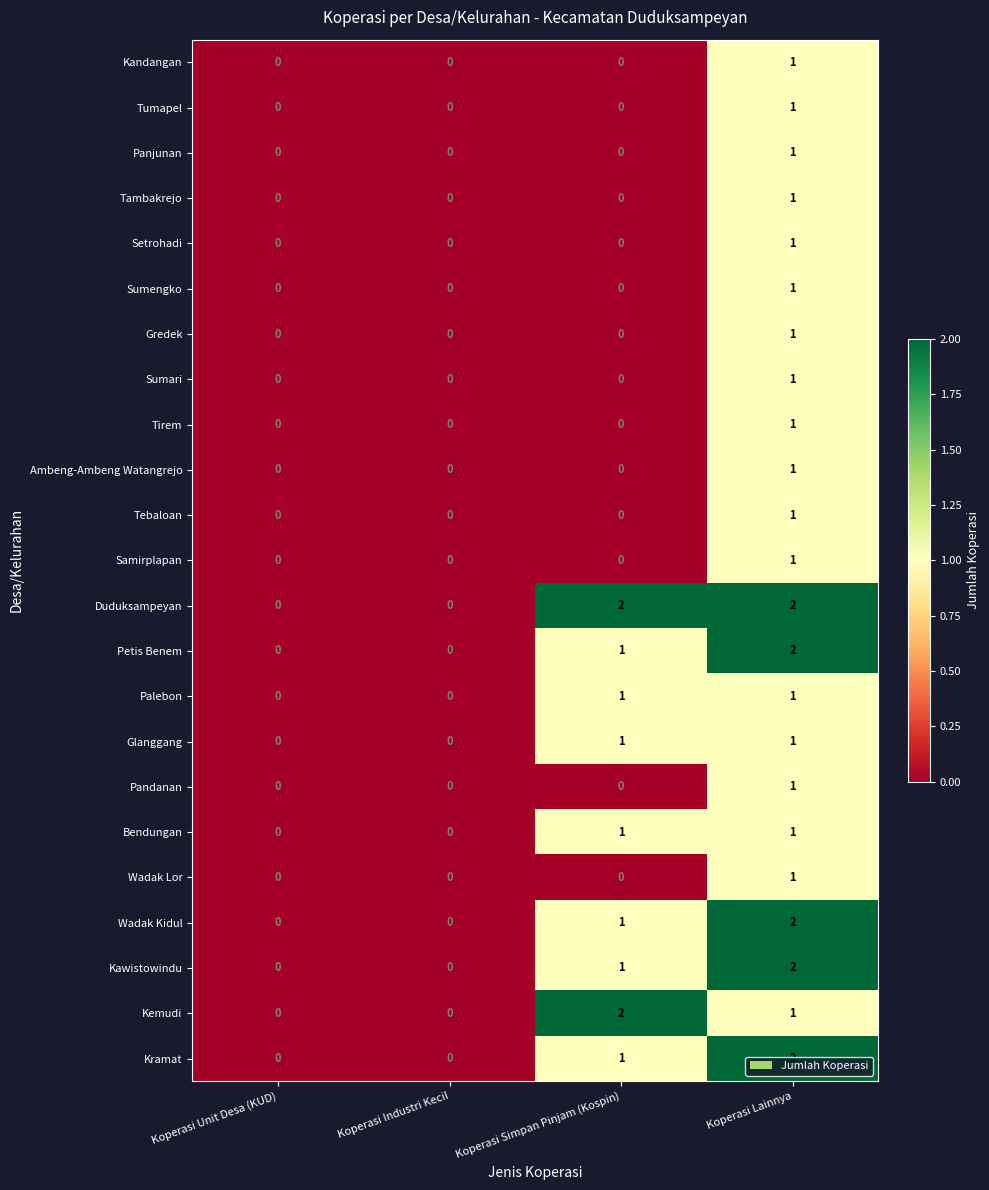

The value of Tebaloan at Koperasi Unit Desa (KUD) is 0. True or false?

False